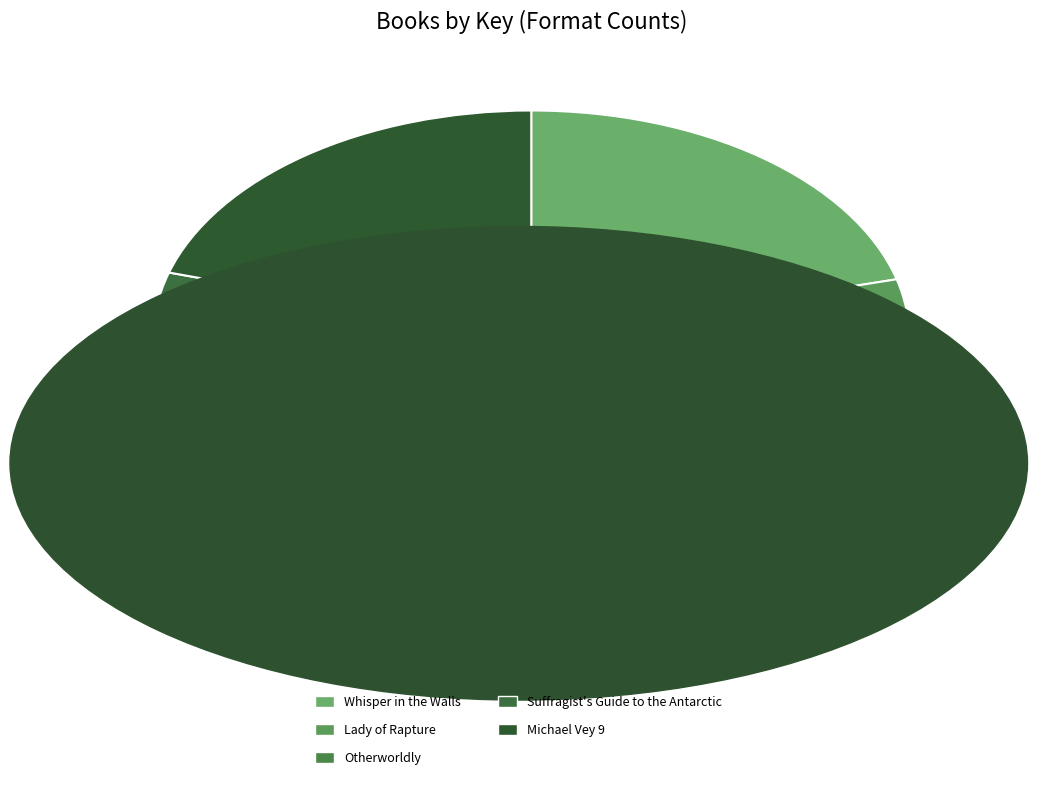

Which category has the smallest portion of the pie?

Lady of Rapture